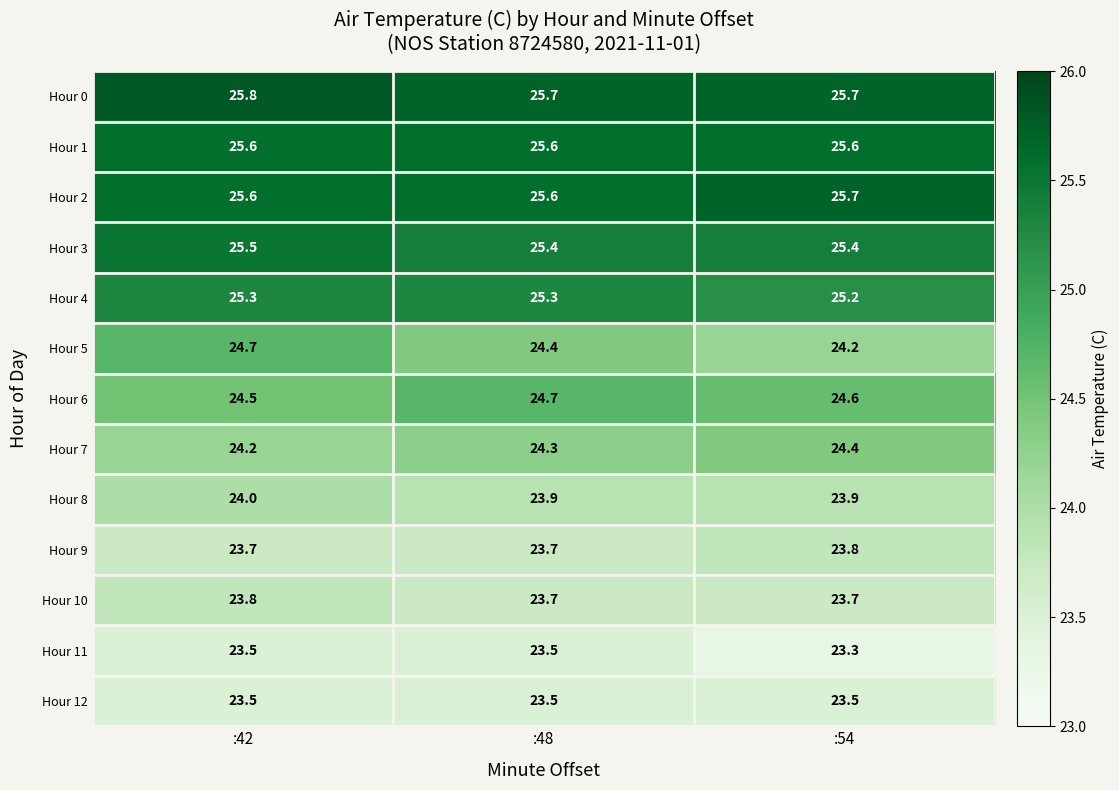

The value of Hour 3 at :48 is 9.5. True or false?

False